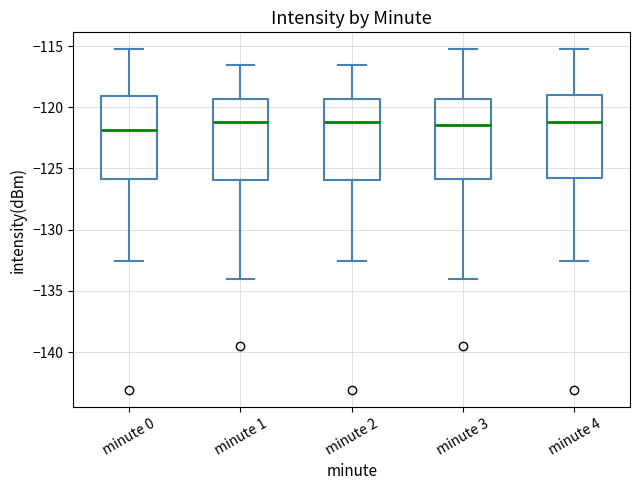

Reading left to right, transcribe this box plot: for each box, give where its median line is, the range the box spans, and where its two whiskers end, as read against the y-axis. The values are not printed on the chart, so give them approximately, as read against the axis.

minute 0: median -122.0, box -126.0 to -119.0, whiskers -132.5 to -115.5
minute 1: median -121.0, box -126.0 to -119.5, whiskers -134.0 to -116.5
minute 2: median -121.0, box -126.0 to -119.5, whiskers -132.5 to -116.5
minute 3: median -121.5, box -126.0 to -119.5, whiskers -134.0 to -115.5
minute 4: median -121.0, box -126.0 to -119.0, whiskers -132.5 to -115.5